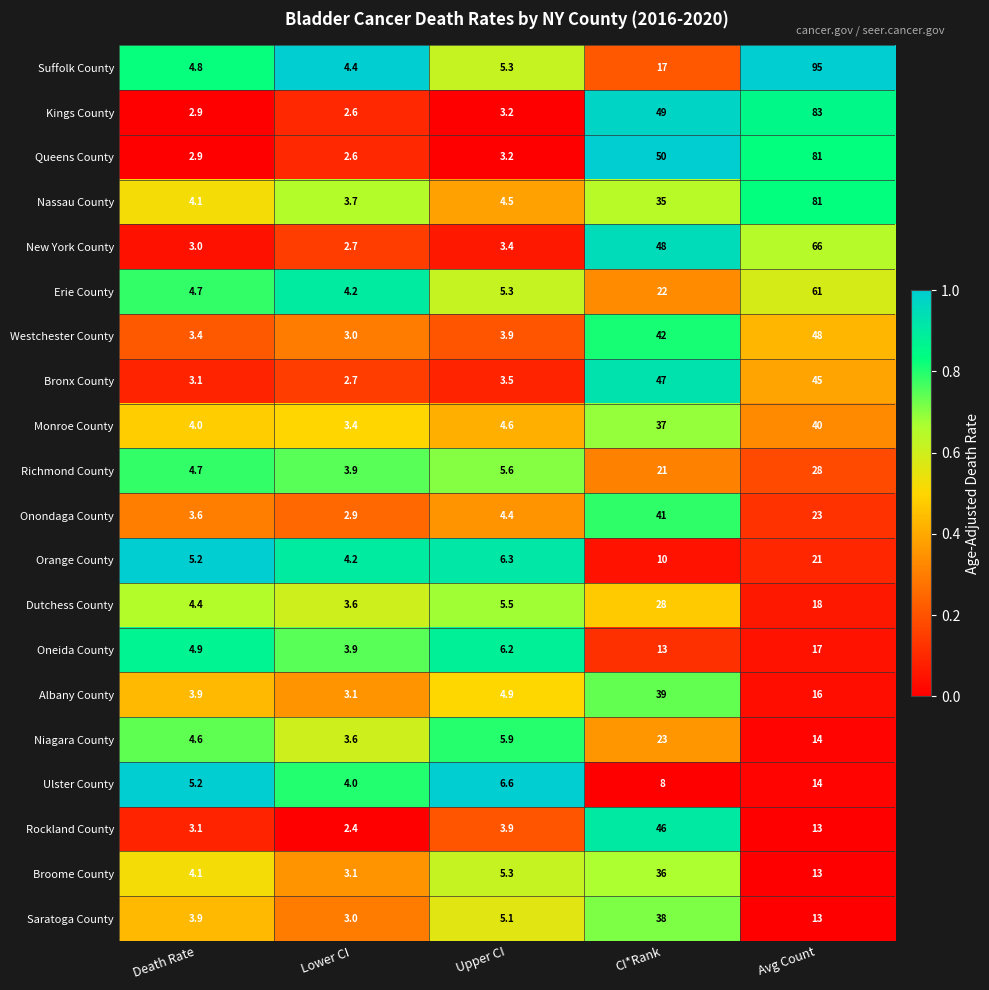

At which category is the sum across all series the highest?

Avg Count